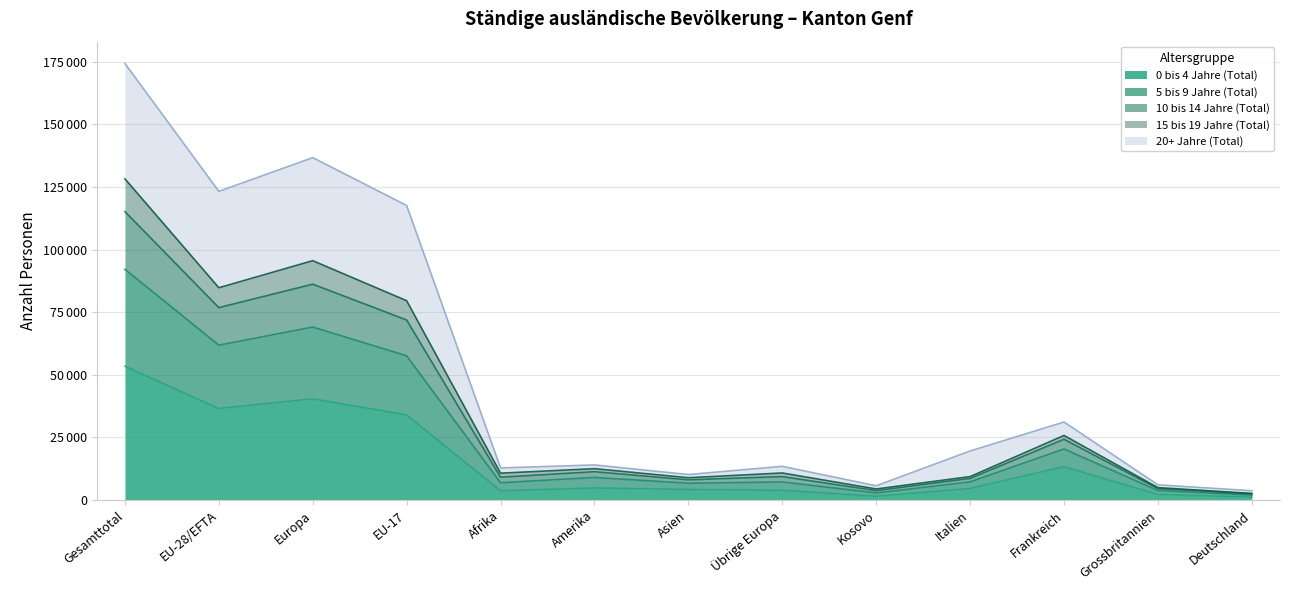

What is the minimum value for 10 bis 14 Jahre (Total)?

2447